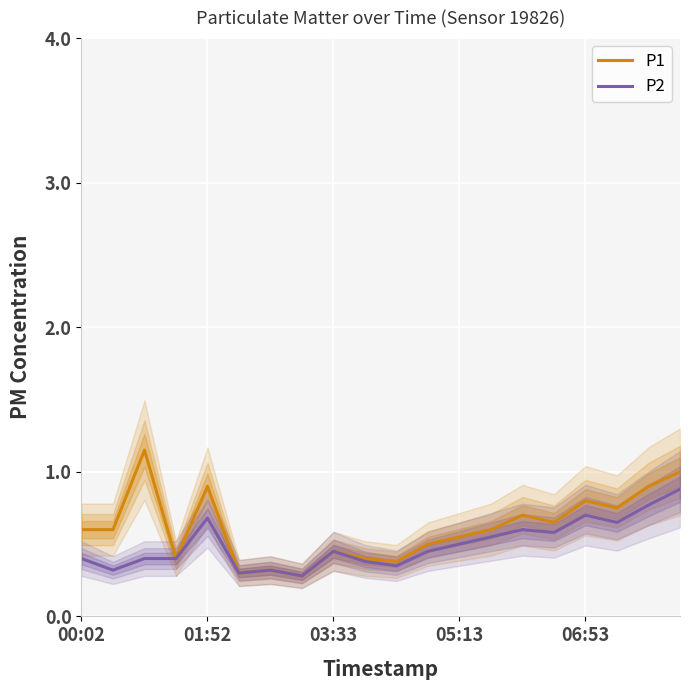

In P1, how many points are higher than both neighbors (excluding endpoints)?

6